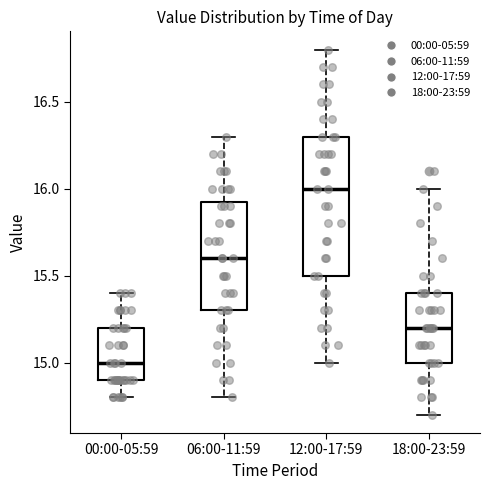

Reading left to right, transcribe this box plot: for each box, give where its median line is, the range the box spans, and where its two whiskers end, as read against the y-axis. The values are not printed on the chart, so give them approximately, as read against the axis.

00:00-05:59: median 15.00, box 14.90 to 15.20, whiskers 14.80 to 15.40
06:00-11:59: median 15.60, box 15.30 to 15.95, whiskers 14.80 to 16.30
12:00-17:59: median 16.00, box 15.50 to 16.30, whiskers 15.00 to 16.80
18:00-23:59: median 15.20, box 15.00 to 15.40, whiskers 14.70 to 16.00